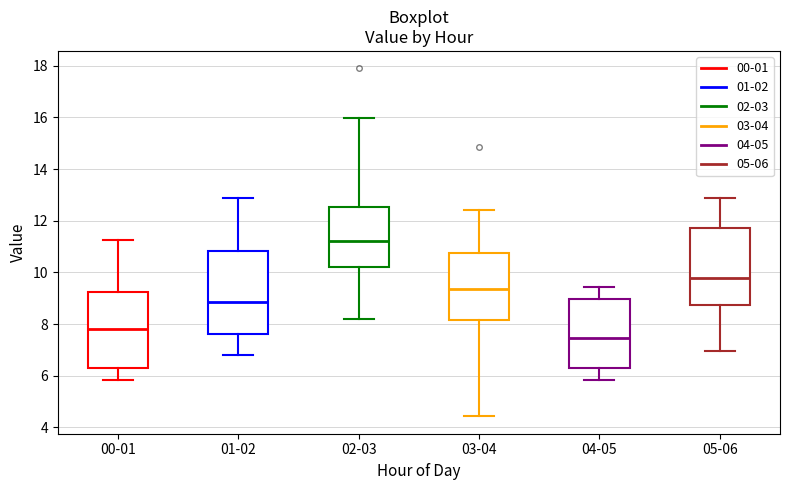

Which box's median line is the highest?

02-03